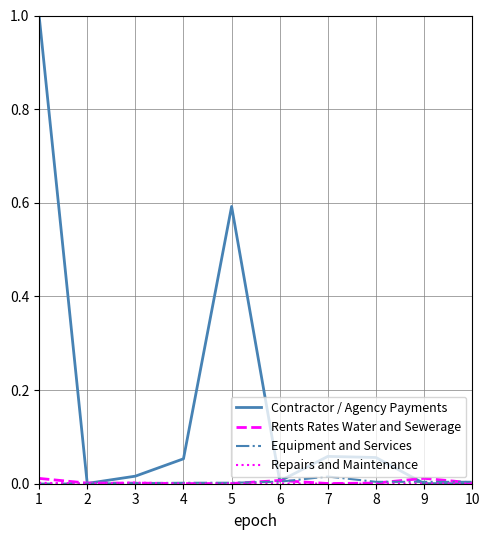

The value of Contractor / Agency Payments at 3 is 0.0. True or false?

True